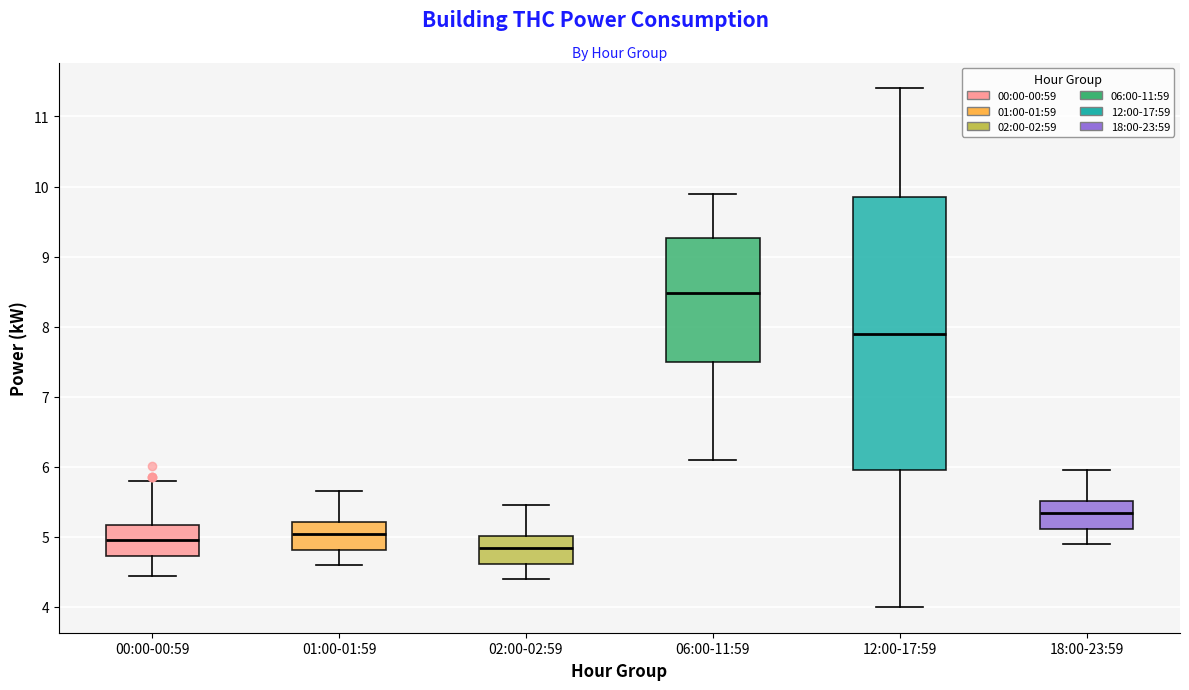

Comparing the boxes themselves (not the whiskers), which one is the tallest?

12:00-17:59